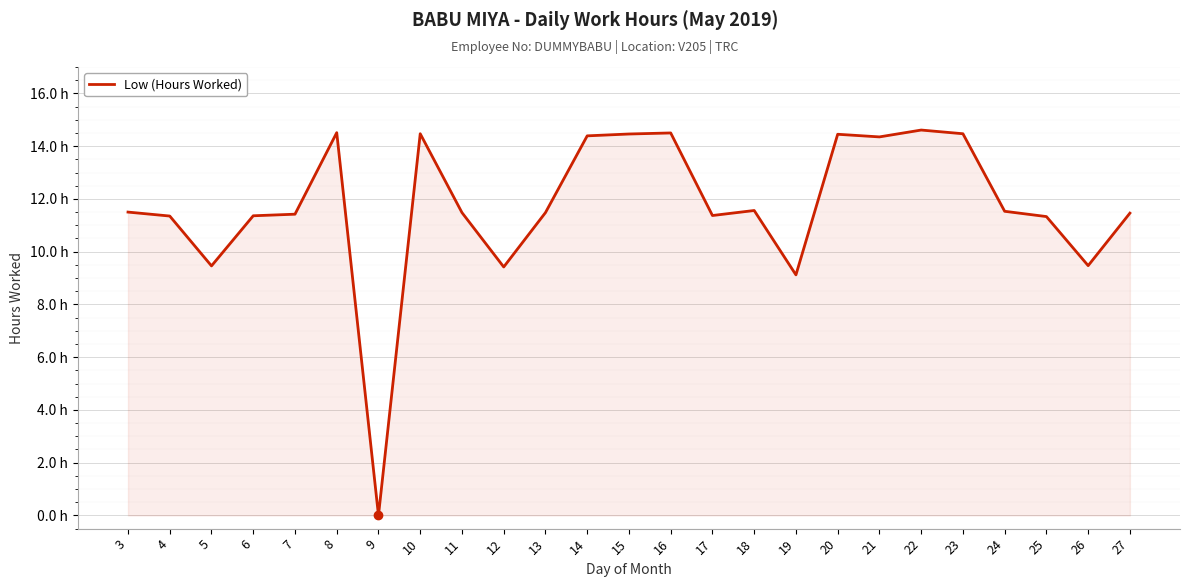

Is it true that the value at 6 is 15.1?

False